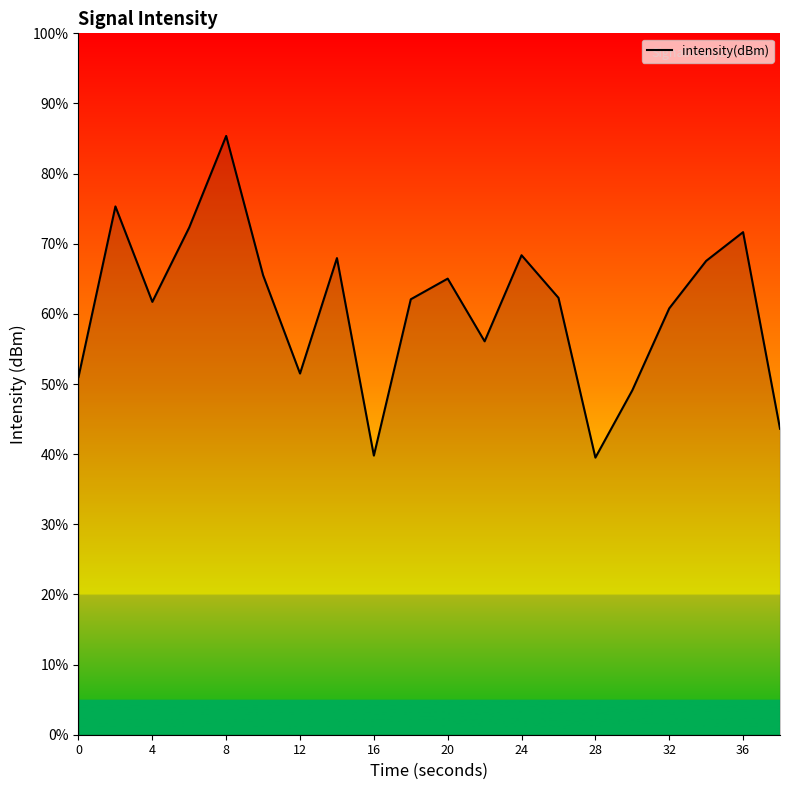

What is the difference between the maximum and minimum values?

45.9